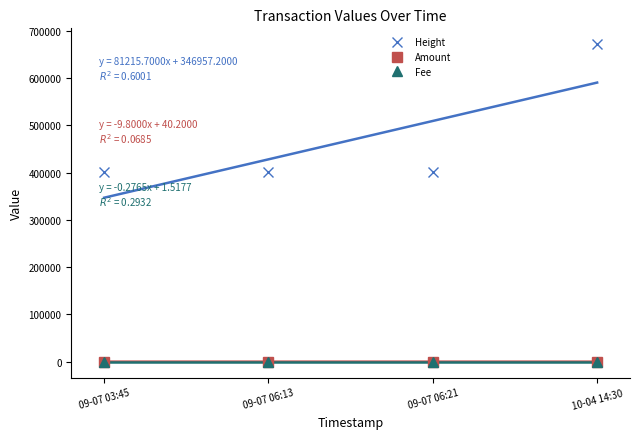

The value of Amount at 10-04 14:30 is 0.0. True or false?

True